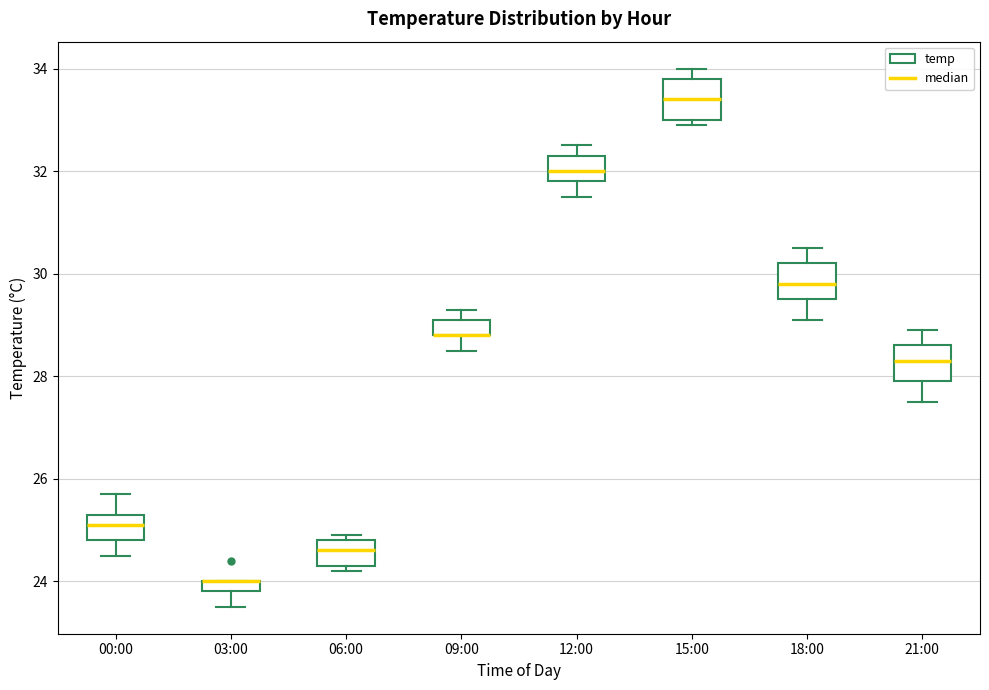

Where does the upper whisker of the box for 15:00 end on the y-axis? The values are not printed on the chart, so give them approximately, as read against the axis.

34.0